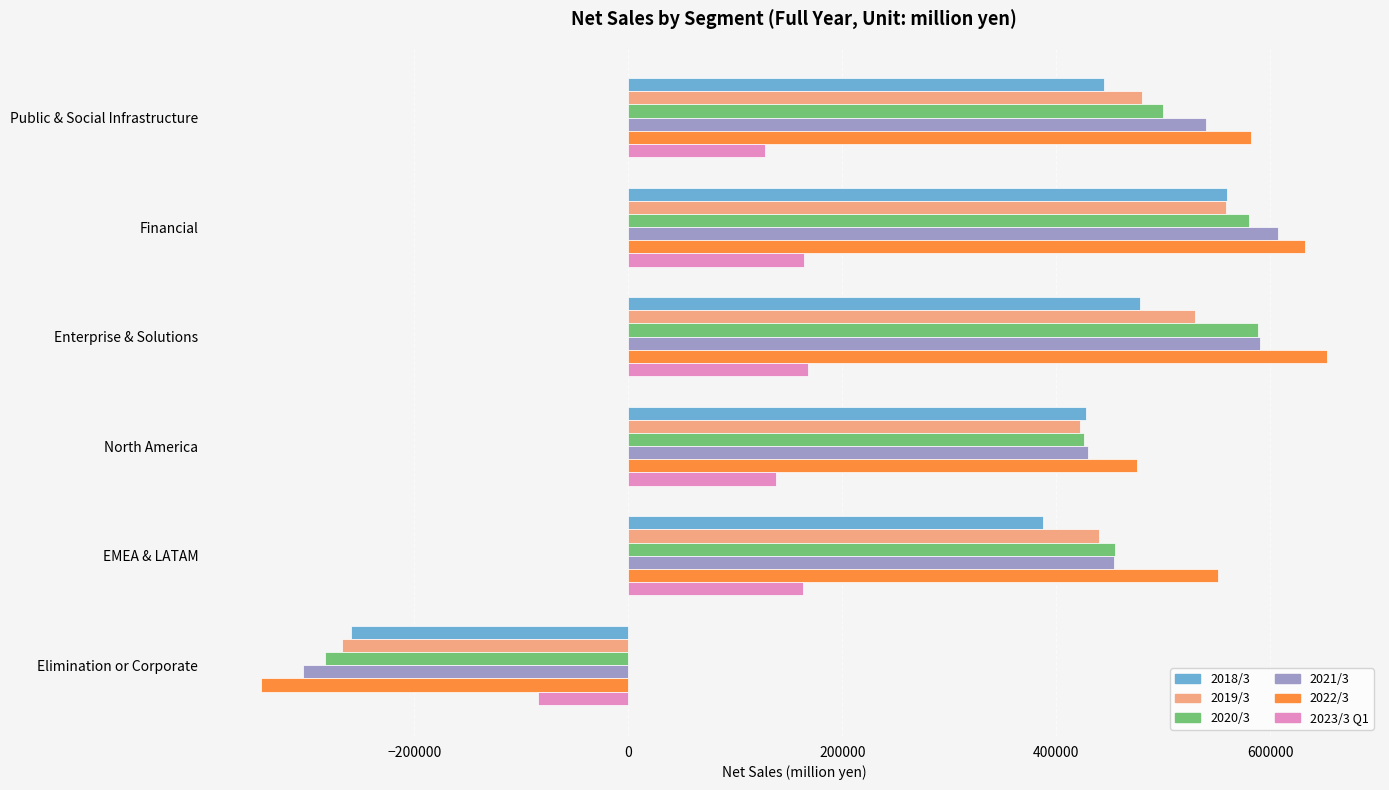

How many negative values does the 2018/3 series have?

1